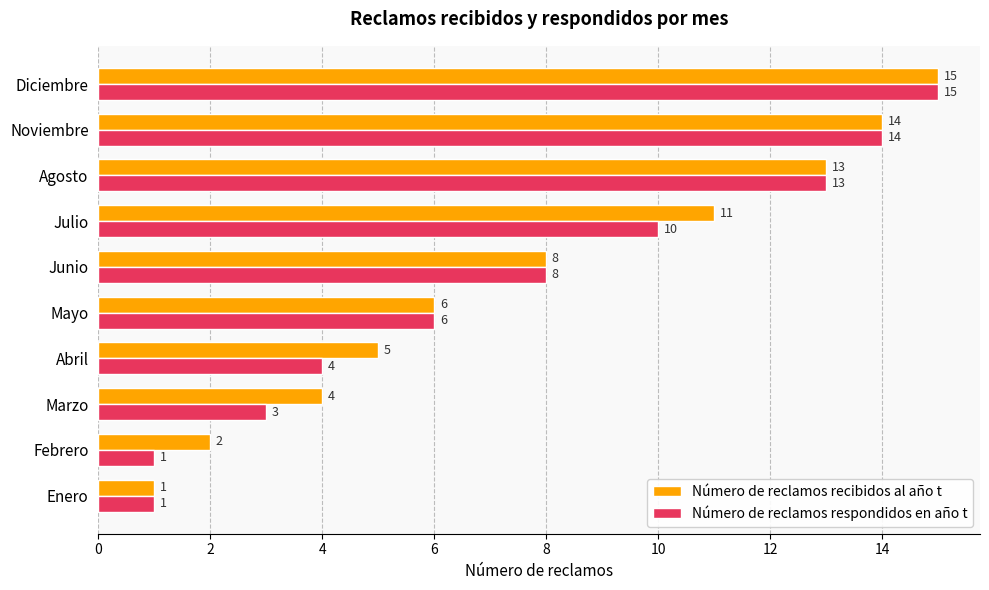

Rank the series by their average value, from lowest to highest.

Número de reclamos respondidos en año t, Número de reclamos recibidos al año t